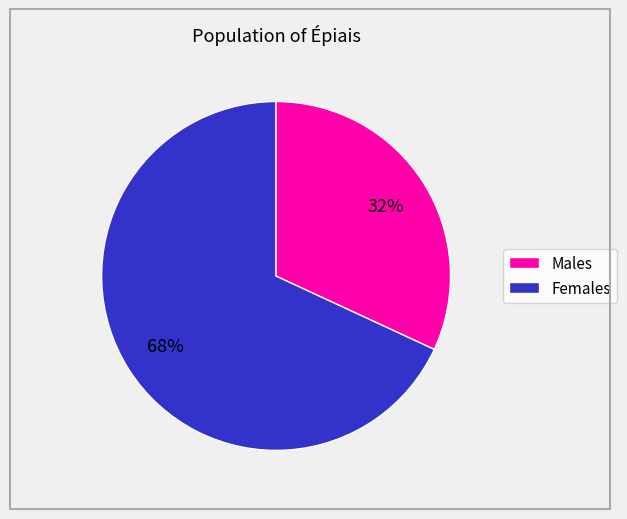

To the nearest percent, what is the average slice percentage?

50%